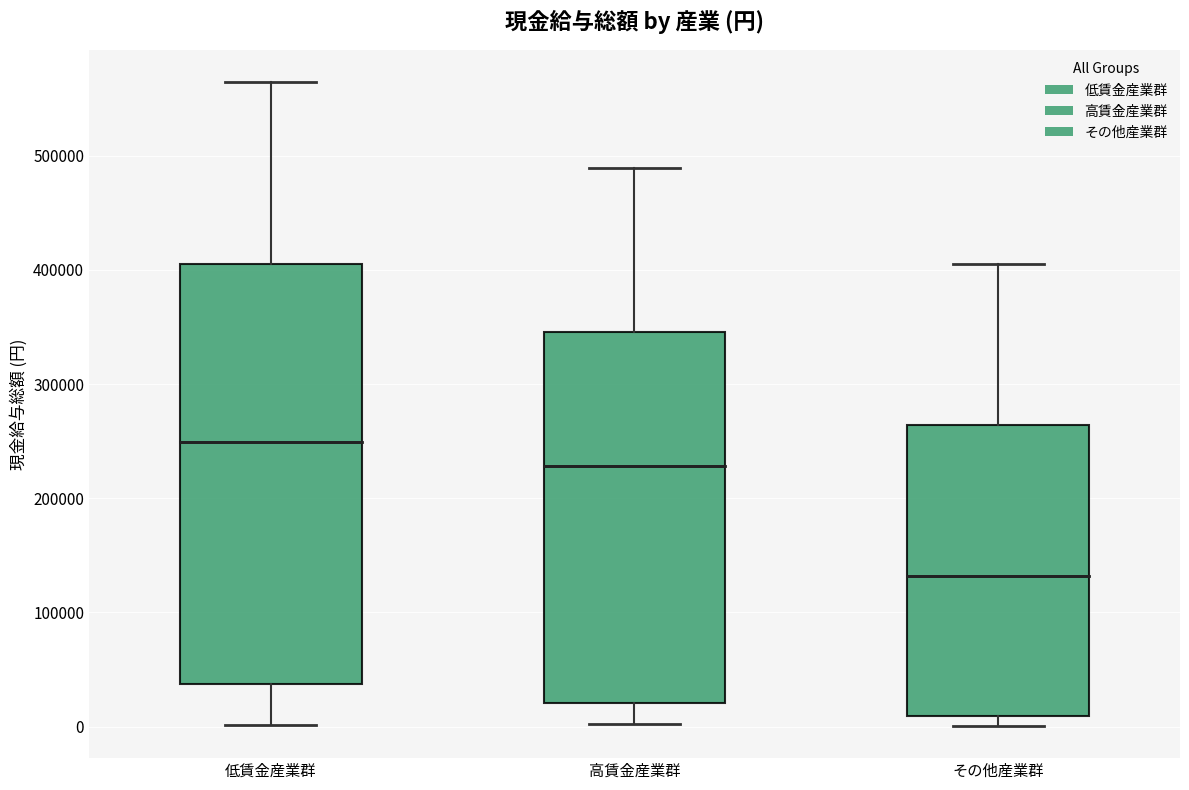

Reading left to right, read every box against the y-axis: the position of its median line, the range the box covers, and the ends of its whiskers. The values are not printed on the chart, so give them approximately, as read against the axis.

低賃金産業群: median 250000, box 40000 to 410000, whiskers 0 to 560000
高賃金産業群: median 230000, box 20000 to 350000, whiskers 0 to 490000
その他産業群: median 130000, box 10000 to 260000, whiskers 0 to 400000